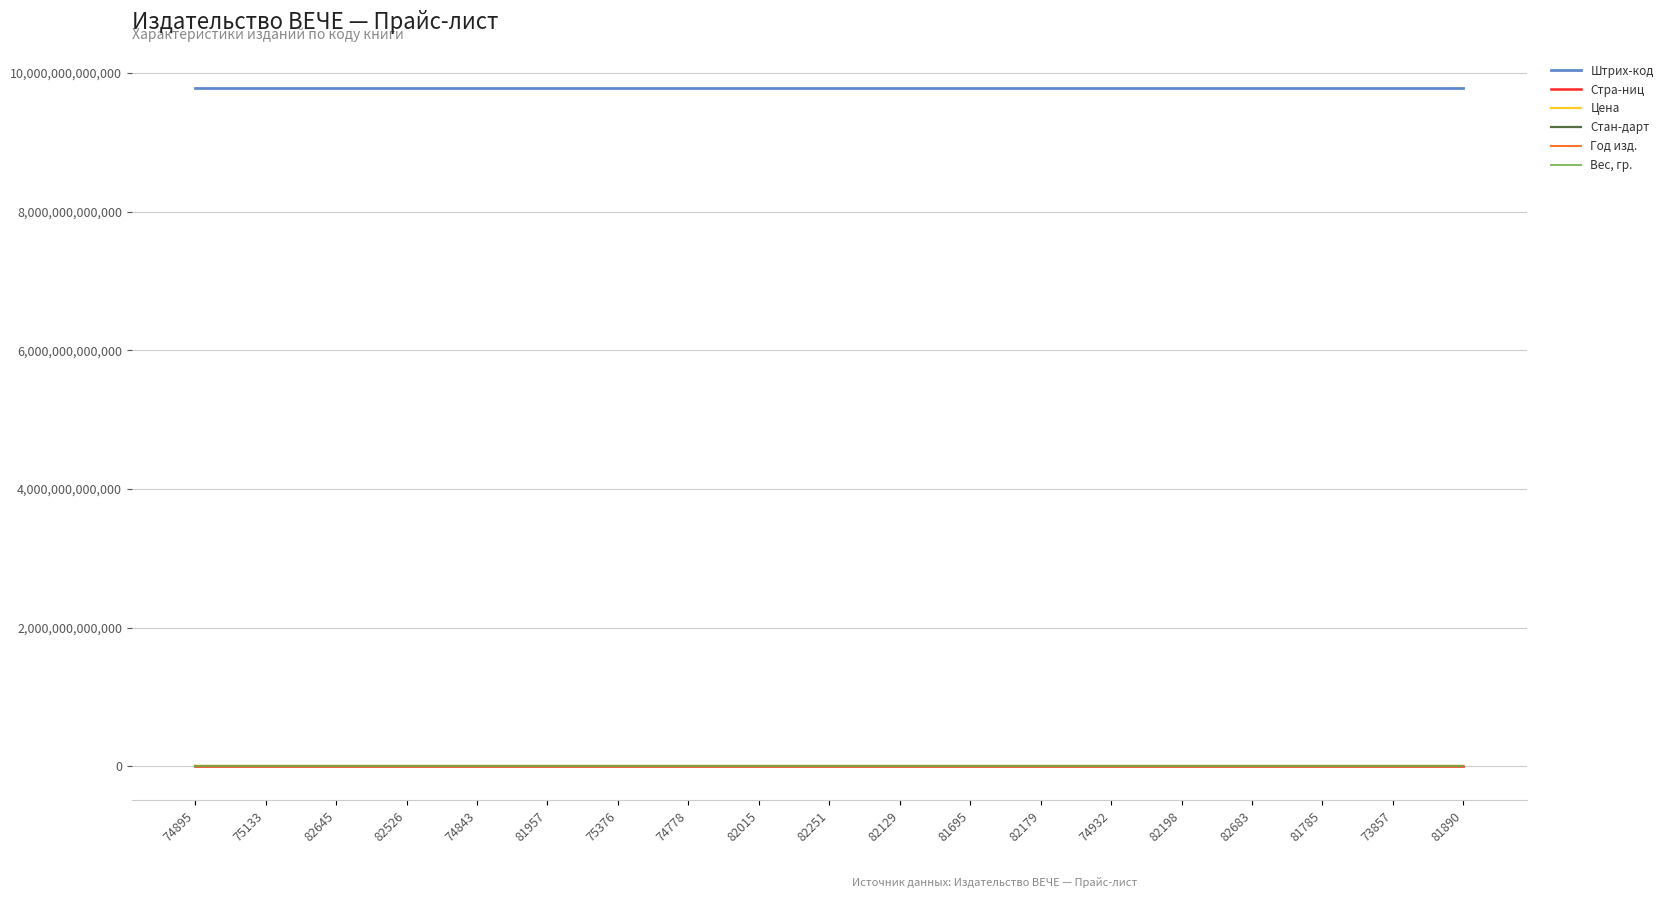

Which series has the widest spread of values?

Штрих-код